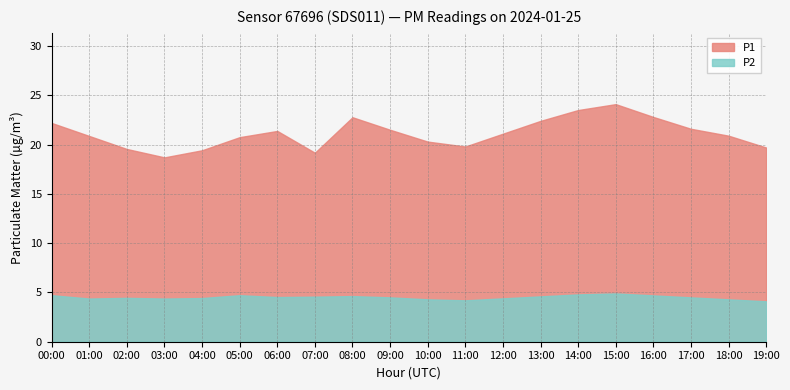

List the labels in order of P1 value, smallest first.

03:00, 07:00, 04:00, 02:00, 19:00, 11:00, 10:00, 05:00, 01:00, 18:00, 12:00, 06:00, 09:00, 17:00, 00:00, 13:00, 08:00, 16:00, 14:00, 15:00